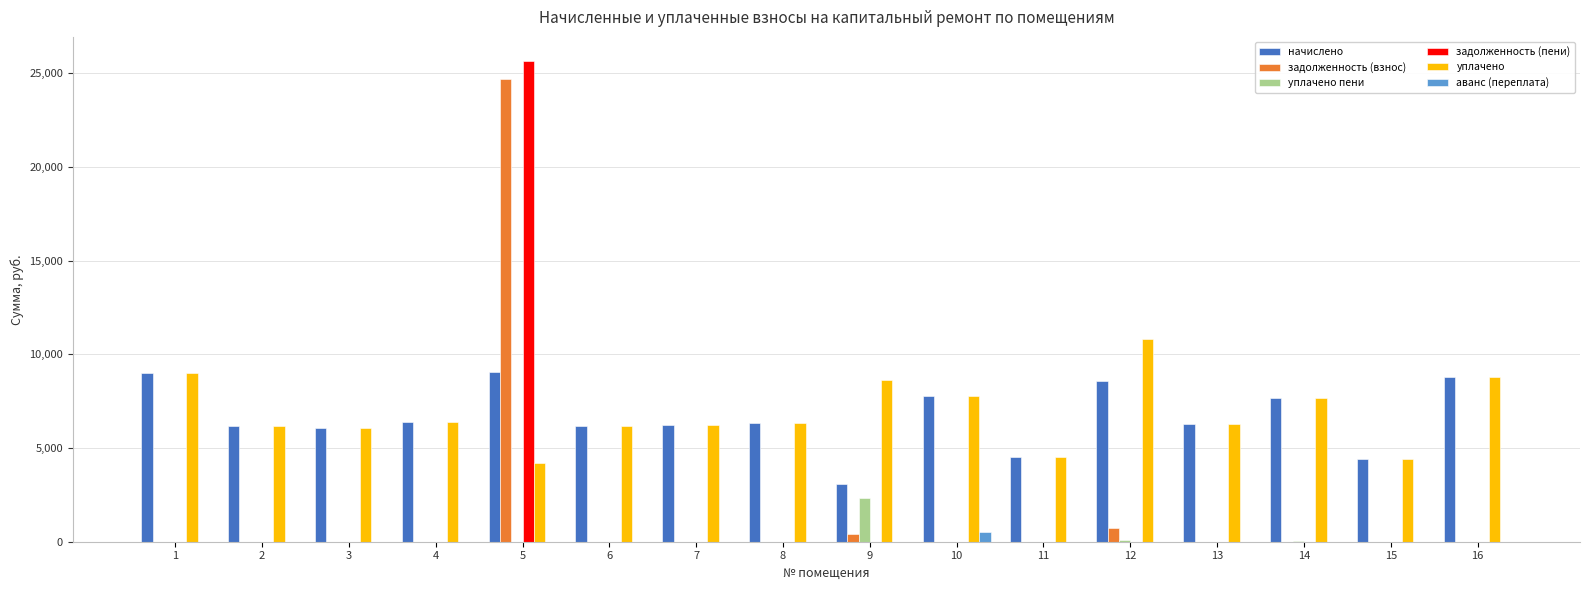

How many data points in начислено are above 6359?

8